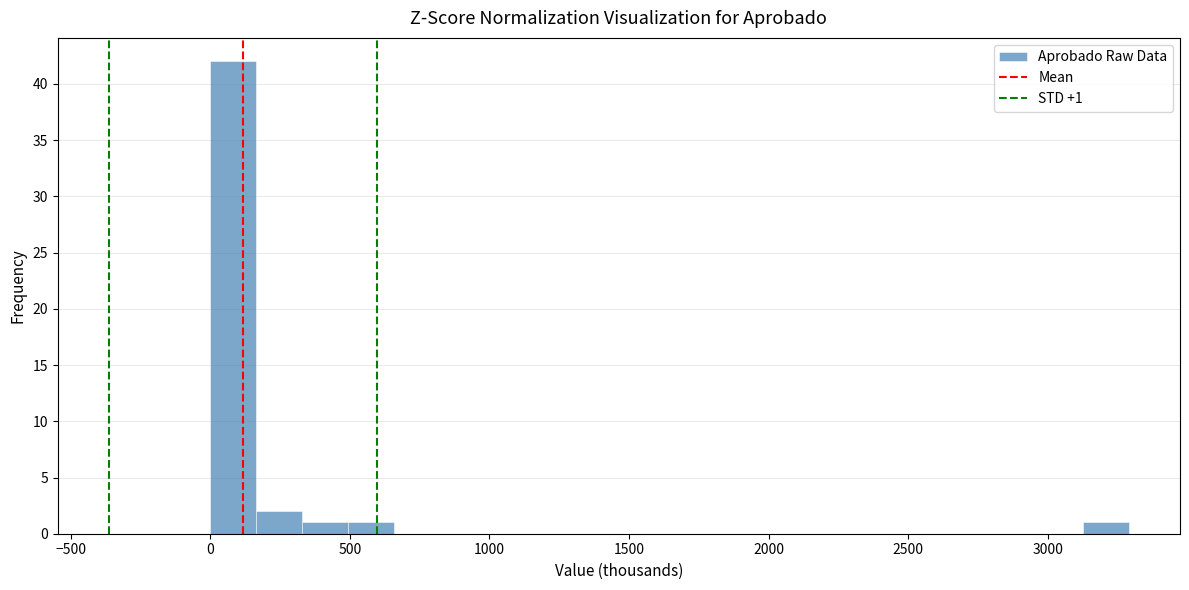

Around what value on the x-axis is the tallest bar? Give the approximate position of its centre, as read against the axis.

100